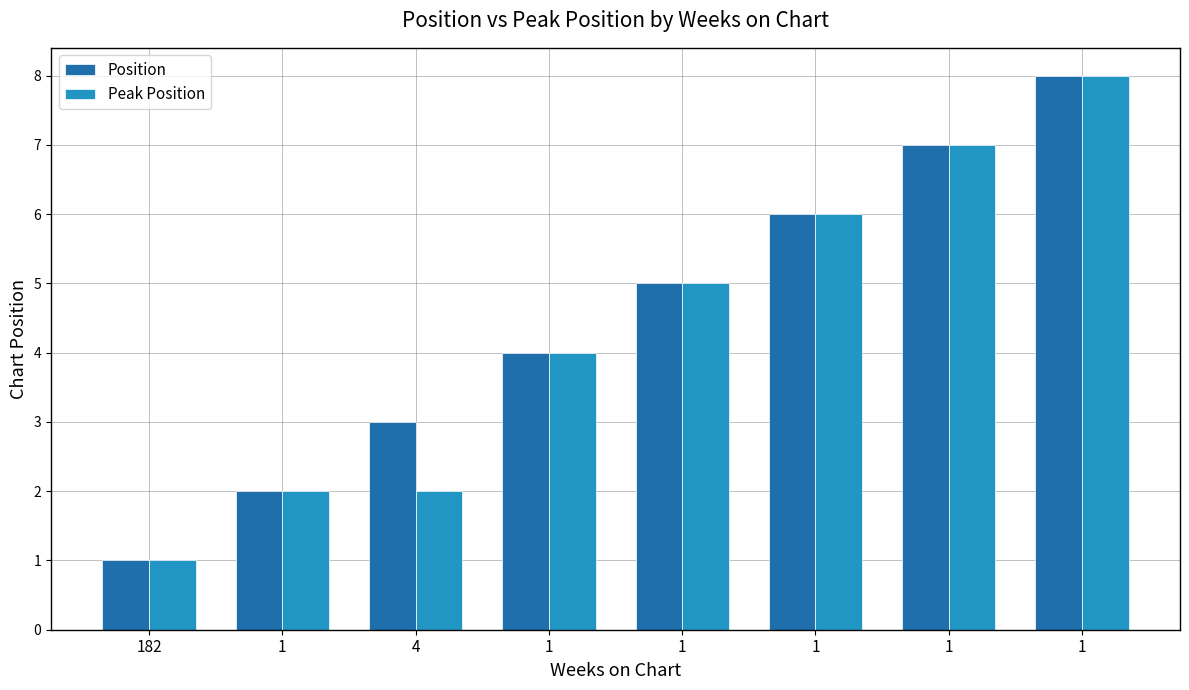

What is the sum of all Position values?

36